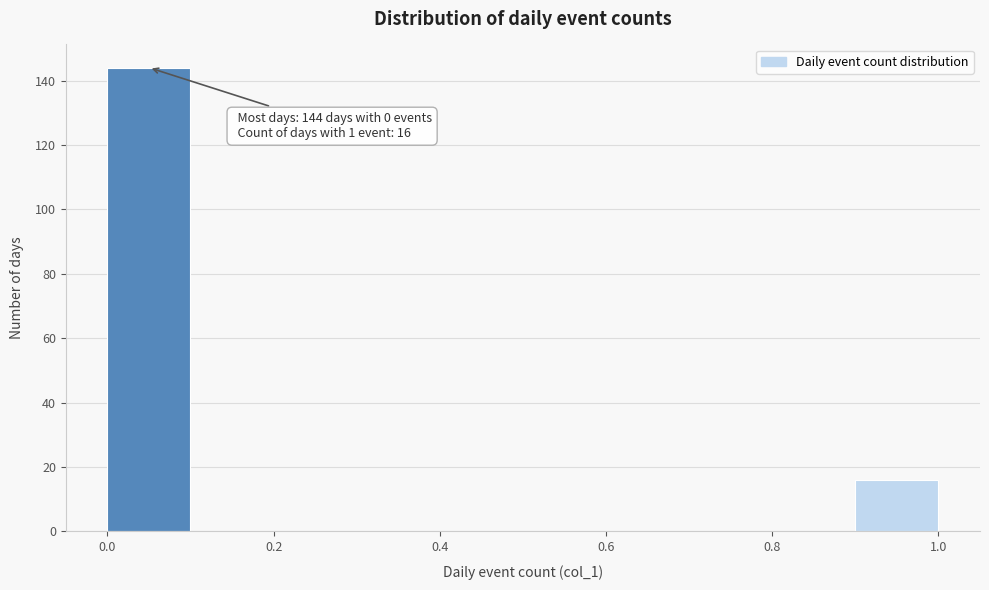

Over which range of the x-axis is the bar tallest?

0.0 to 0.1